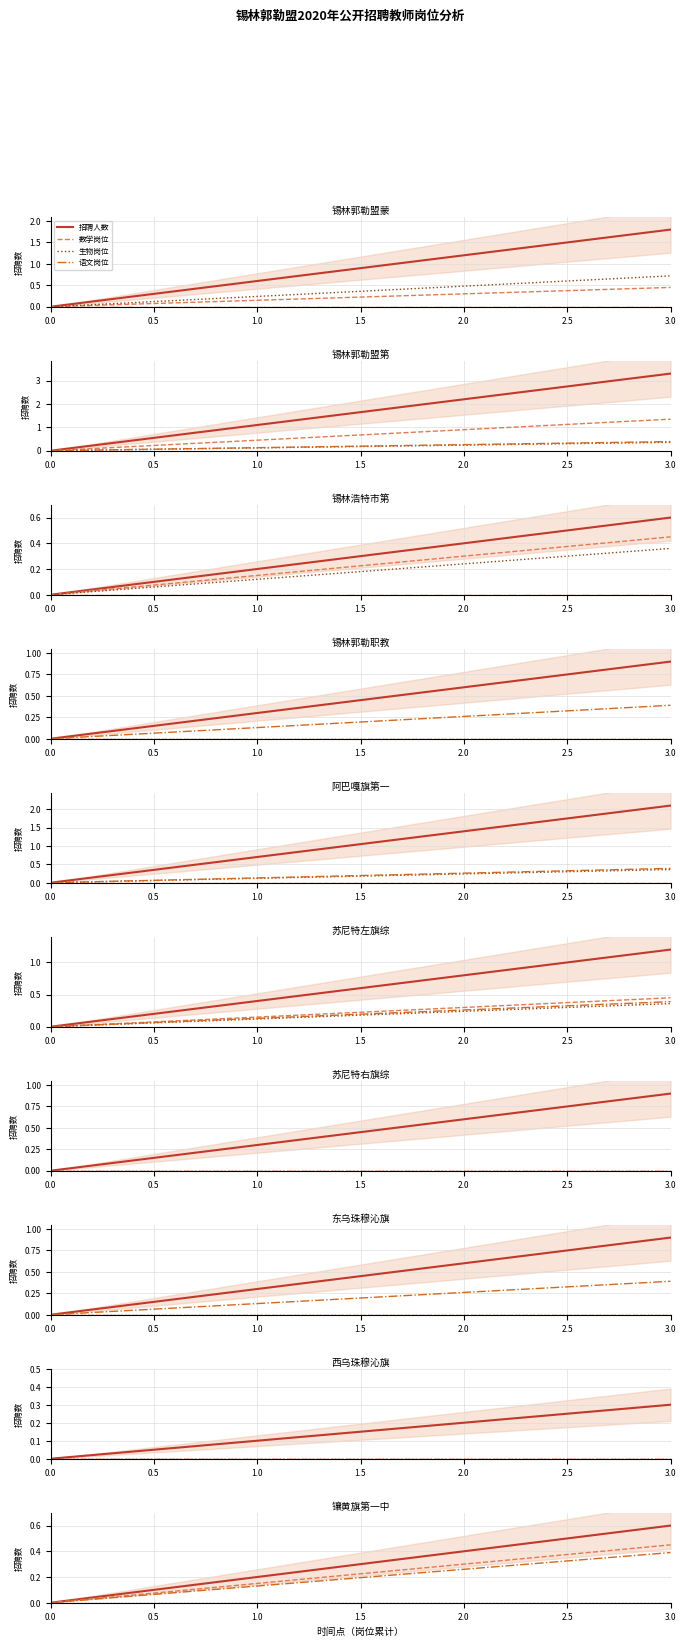

Between 0.0 and 2.0, which series saw the biggest shift?

招聘人数